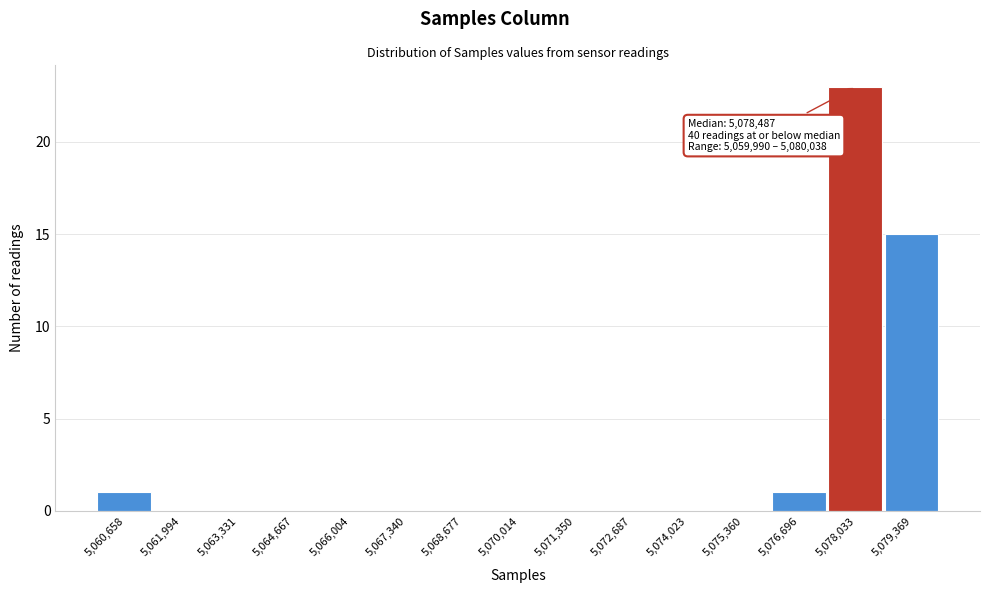

Over which range of the x-axis is the bar tallest?

5077400 to 5078800